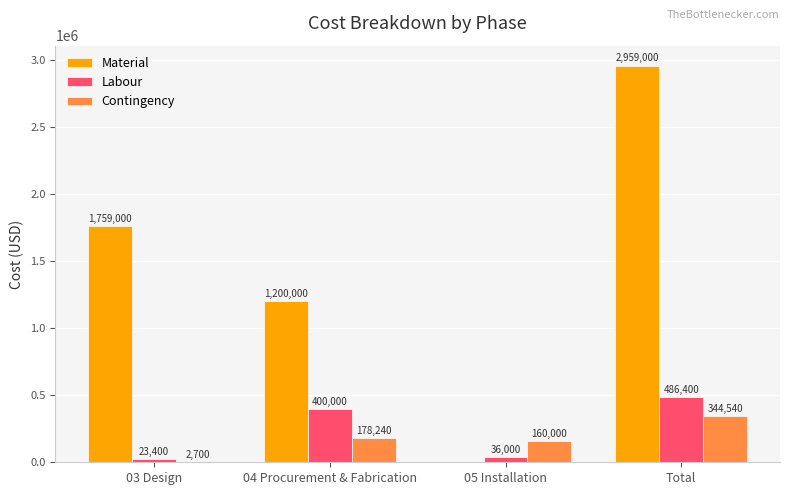

What is the maximum value for Contingency?

344540